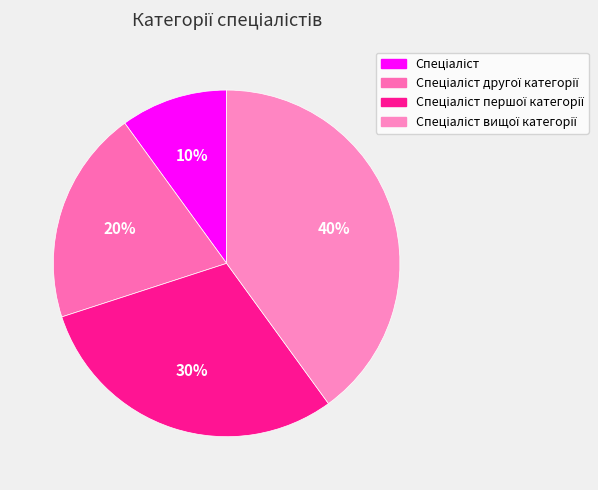

Count the number of slices in the pie.

4